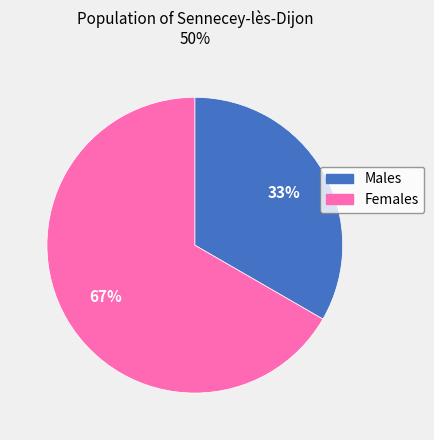

To the nearest percent, what portion does Males represent?

33%